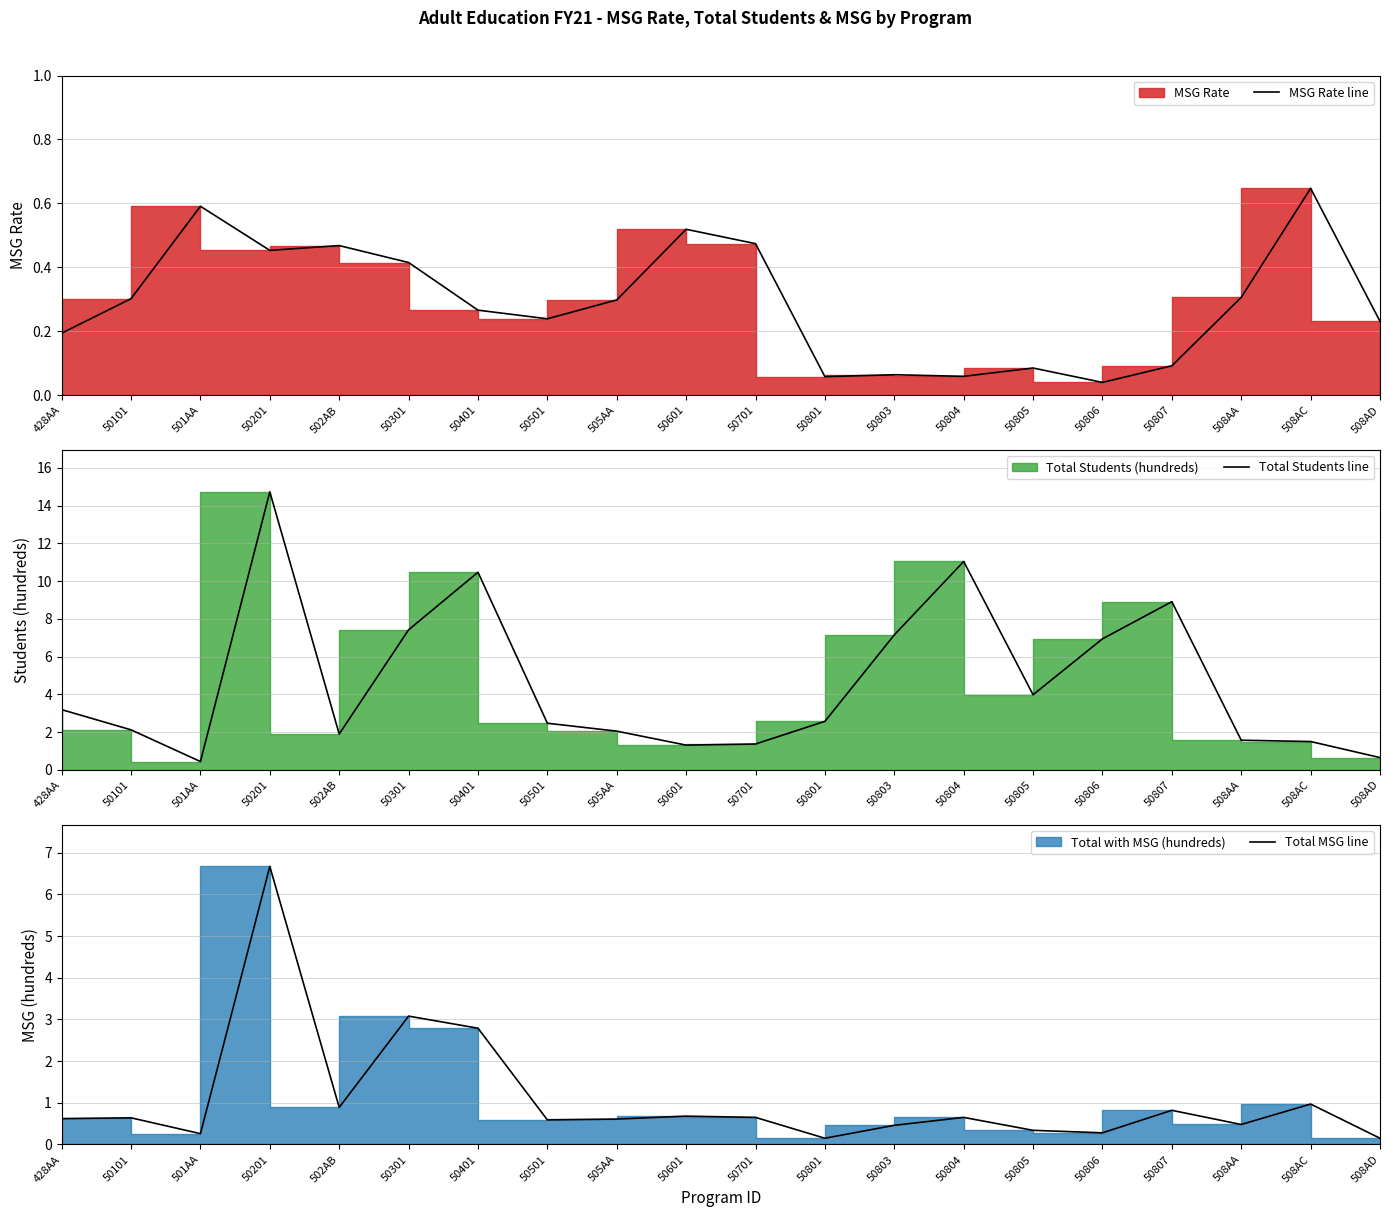

How many lines are shown in the chart?

3